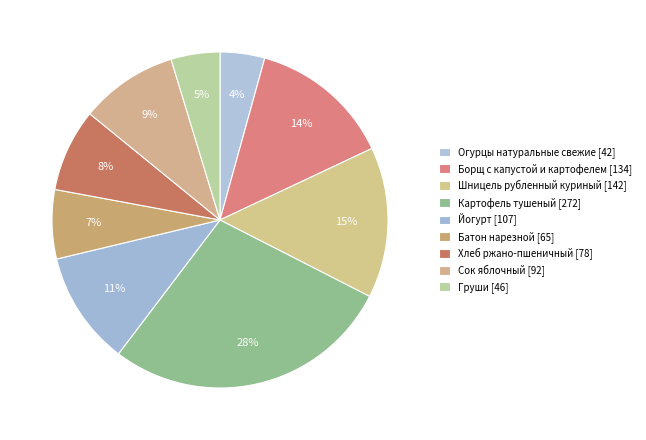

What is the change in value from Картофель тушеный to Хлеб ржано-пшеничный?

-194